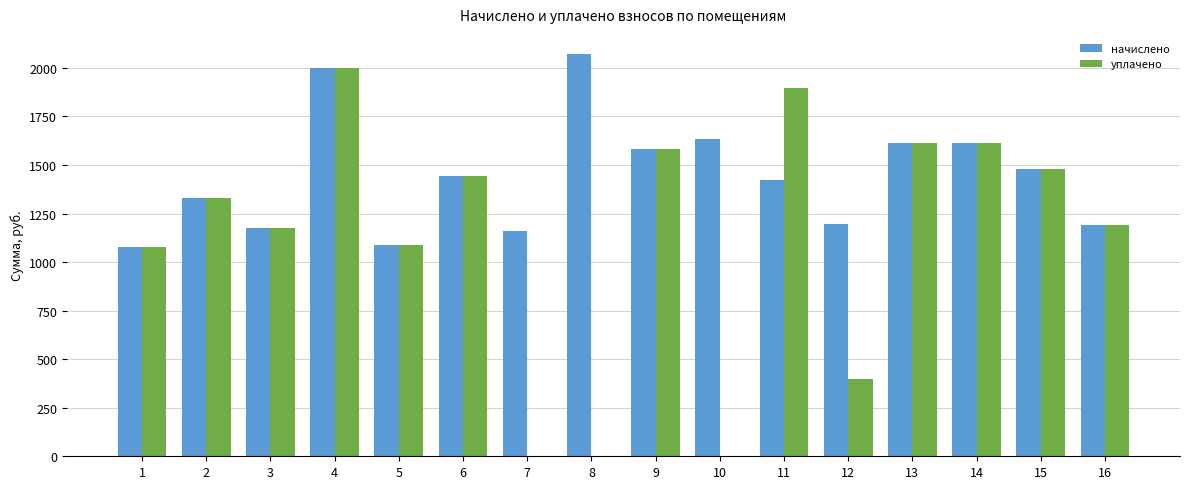

What is the highest value of the уплачено series?

2001.6